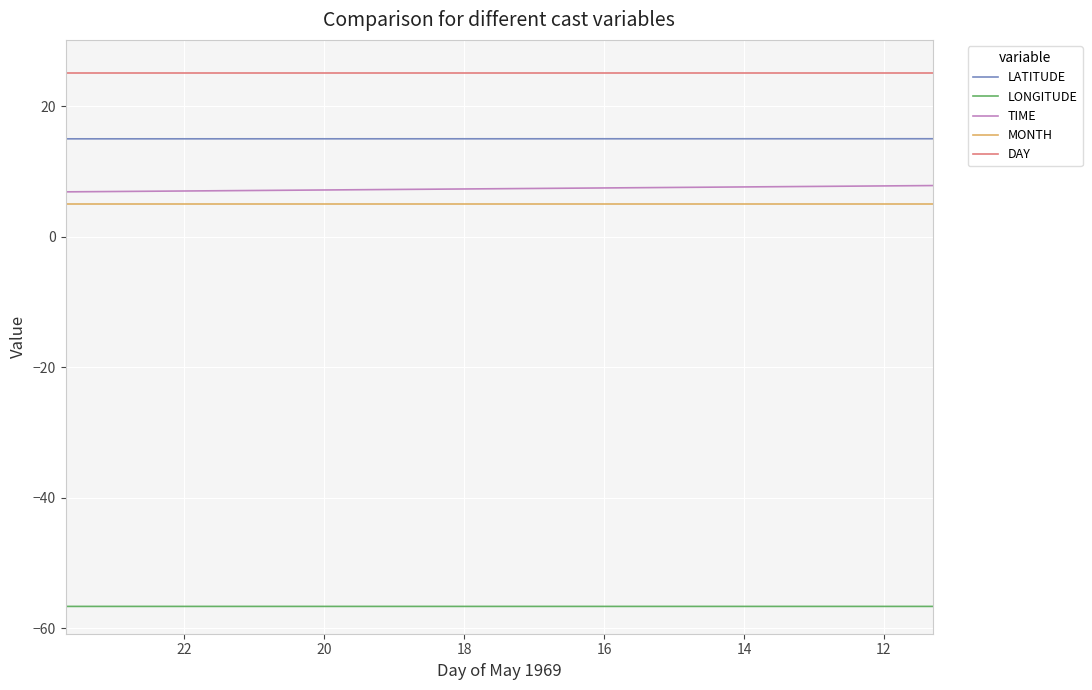

What is the difference between the highest and lowest values at 22?

81.6